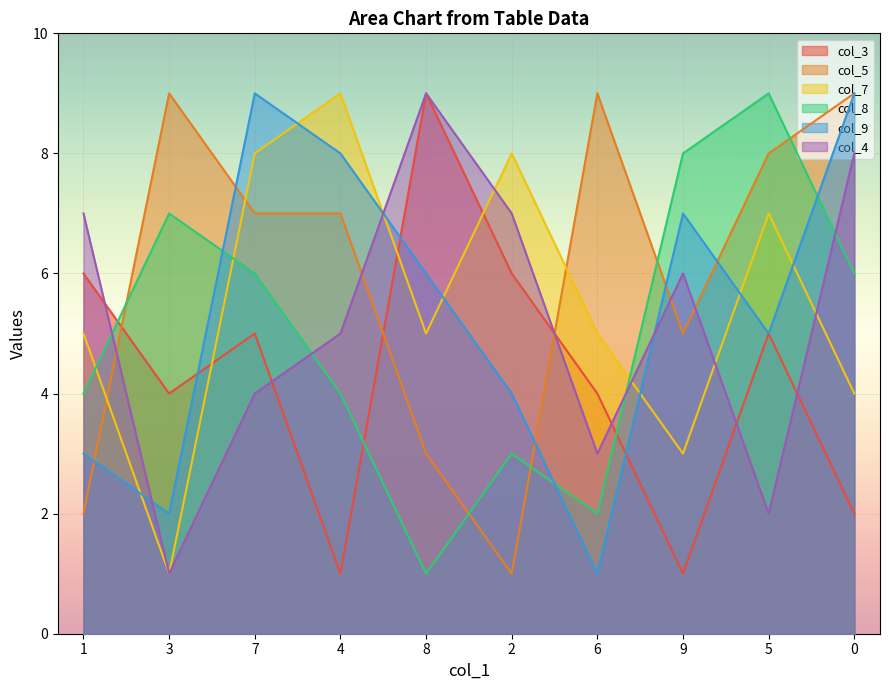

Rank the series by their maximum value, from highest to lowest.

col_3, col_5, col_7, col_8, col_9, col_4